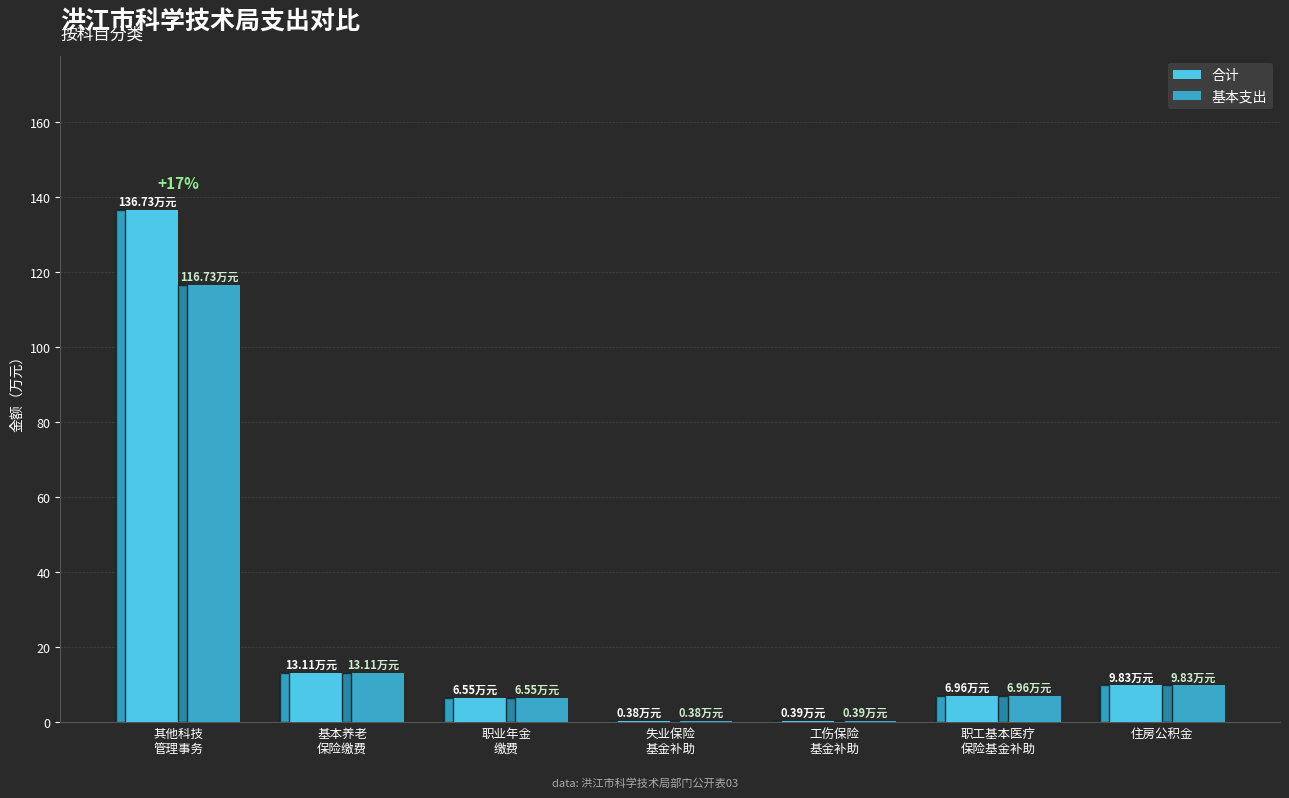

The 合计 series shows 7.0 at 职工基本医疗
保险基金补助. True or false?

True